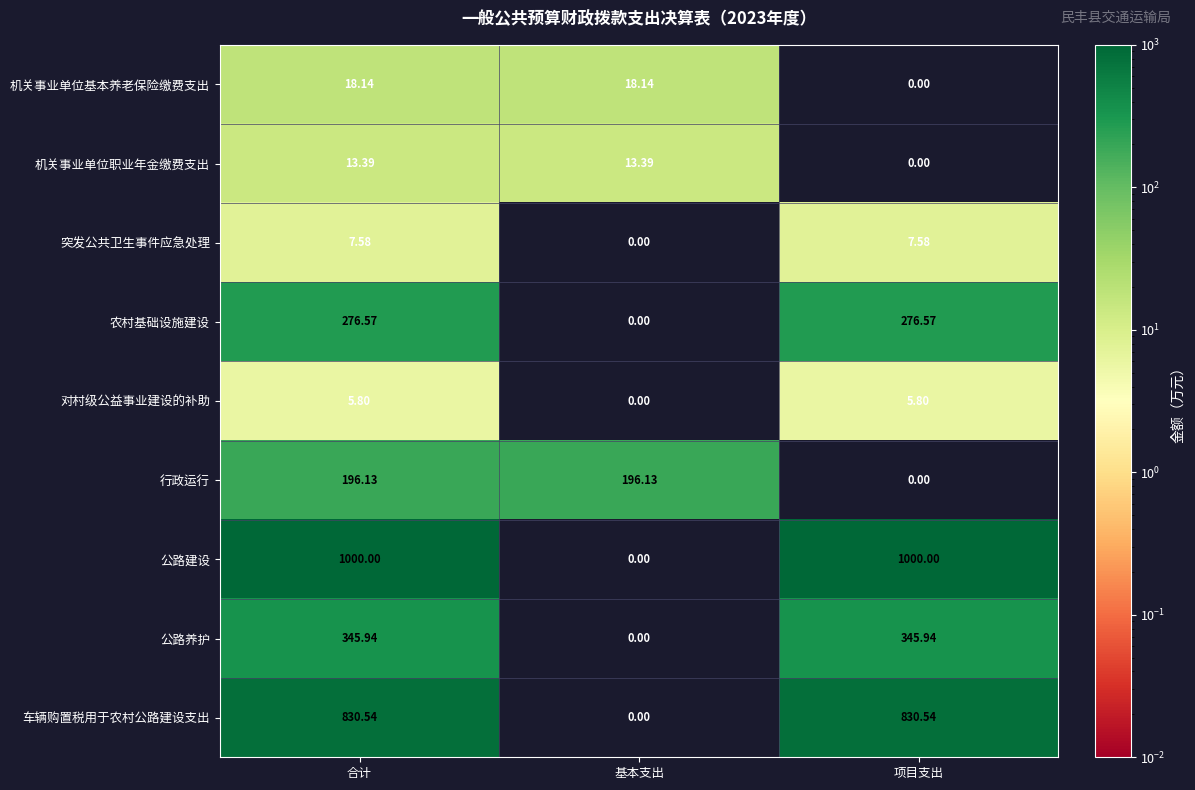

Rank the series by their maximum value, from lowest to highest.

对村级公益事业建设的补助, 突发公共卫生事件应急处理, 机关事业单位职业年金缴费支出, 机关事业单位基本养老保险缴费支出, 行政运行, 农村基础设施建设, 公路养护, 车辆购置税用于农村公路建设支出, 公路建设